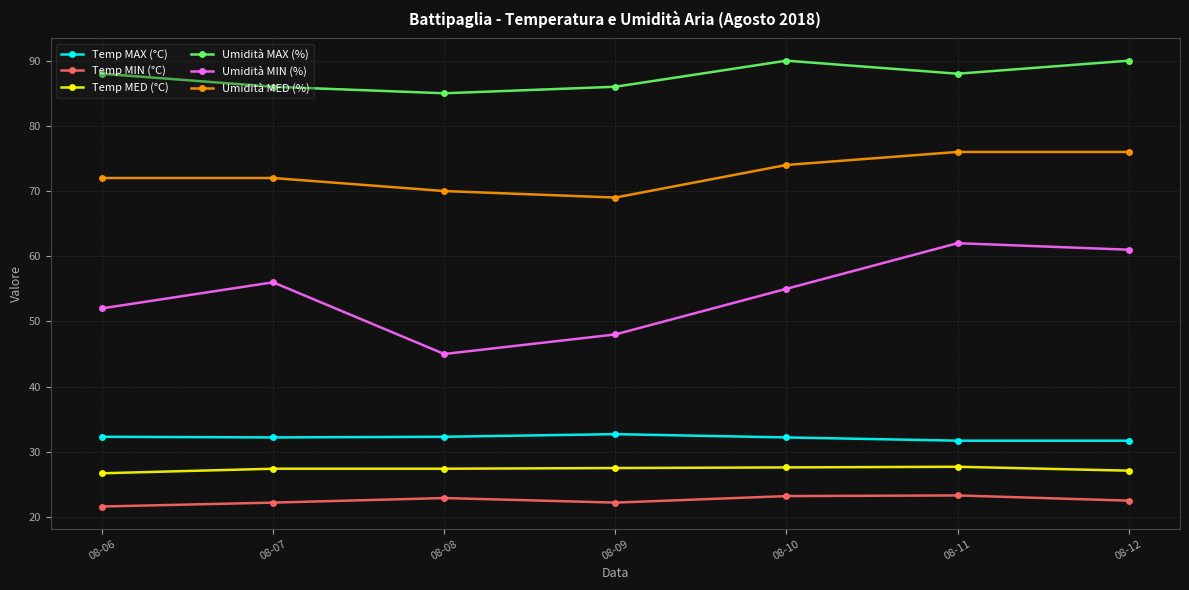

What is the spread (max minus min) of values at 08-12?

67.5